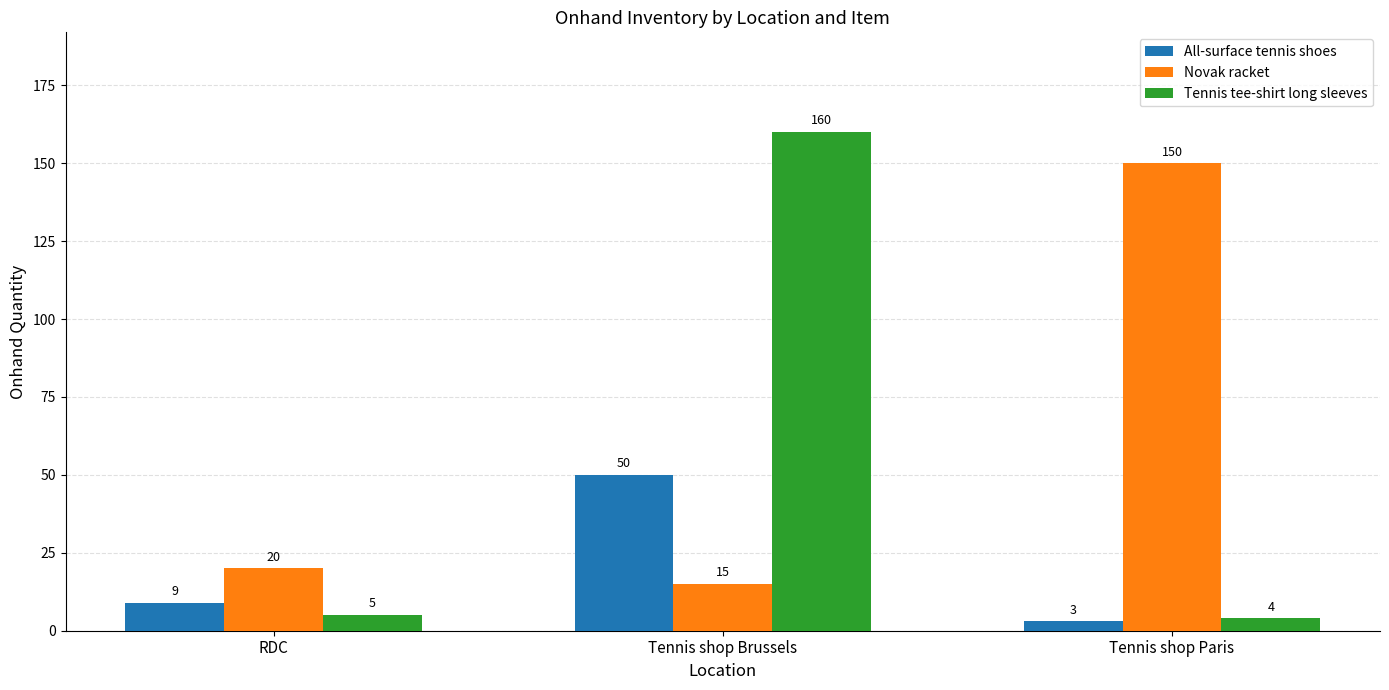

True or false: All-surface tennis shoes has a value of 25 at Tennis shop Brussels.

False